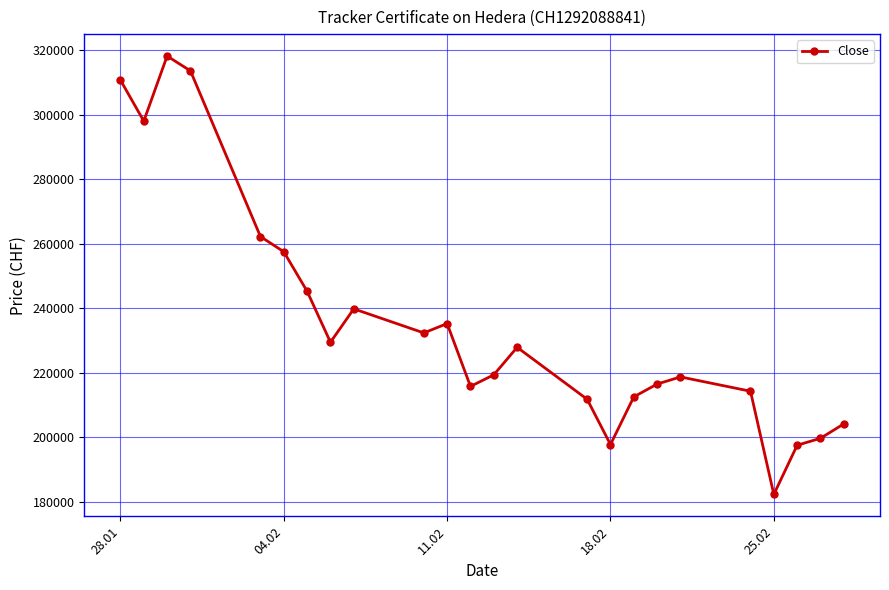

How many lines are shown in the chart?

1